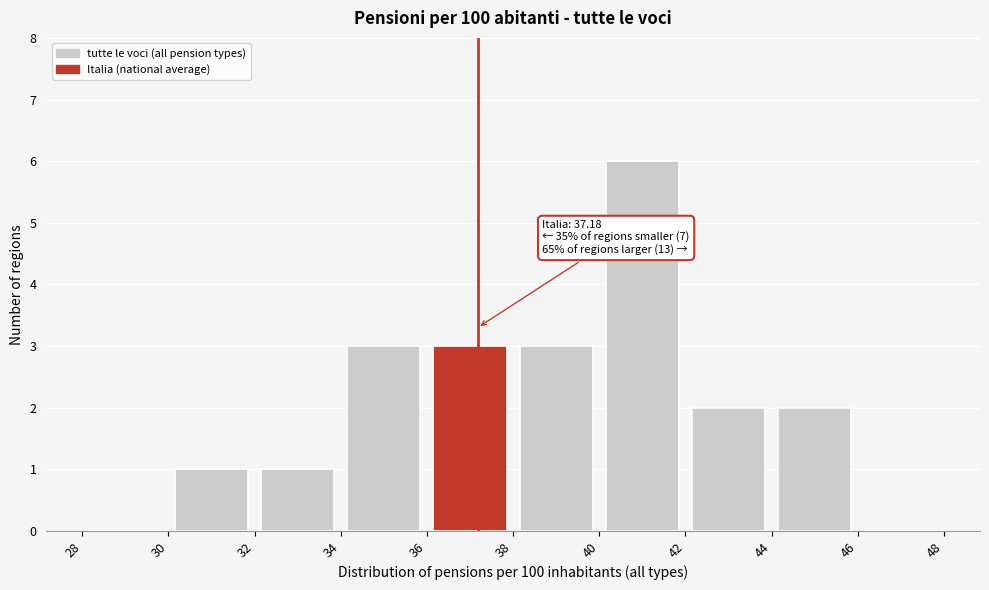

Which range on the x-axis has the tallest bar?

40 to 42